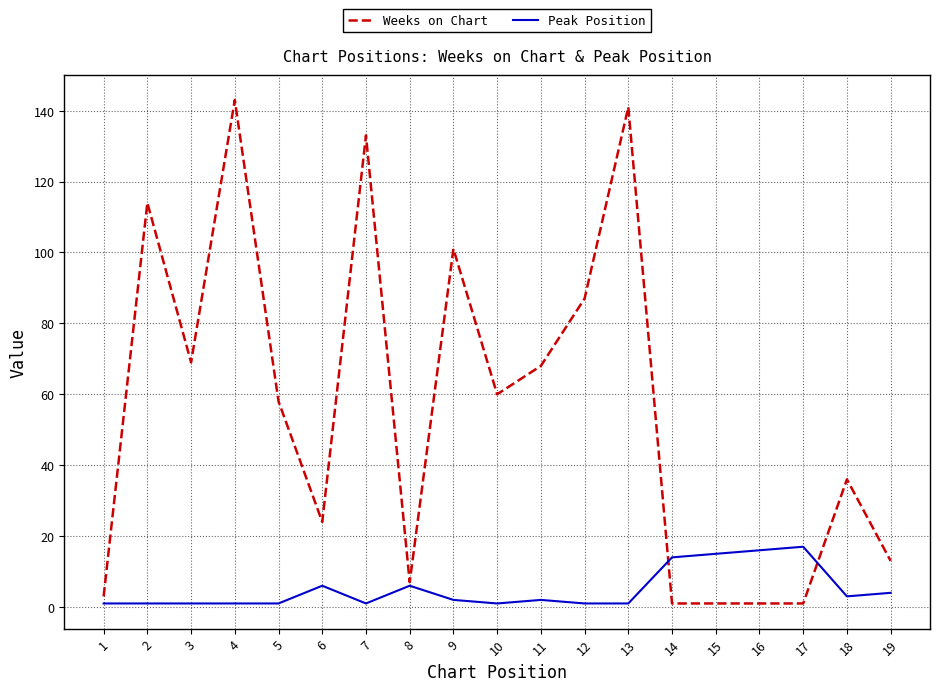

Reading left to right, list all the values displayed in this chart.

Weeks on Chart: 3	114	69	143	58	24	133	7	101	60	68	87	141	1	1	1	1	36	13
Peak Position: 1	1	1	1	1	6	1	6	2	1	2	1	1	14	15	16	17	3	4